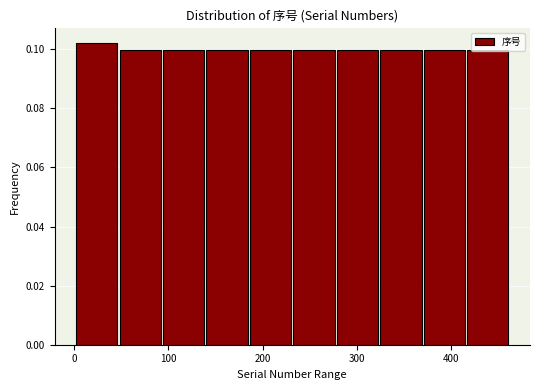

Reading left to right, transcribe this chart: for each bar, give the range it covers on the x-axis and its height. Neither the bar edges nor the heights are printed on the chart, so give them approximately, as read against the axes.

0 to 50: 0.102
50 to 90: 0.100
90 to 140: 0.100
140 to 190: 0.100
190 to 230: 0.100
230 to 280: 0.100
280 to 320: 0.100
320 to 370: 0.100
370 to 420: 0.100
420 to 460: 0.100